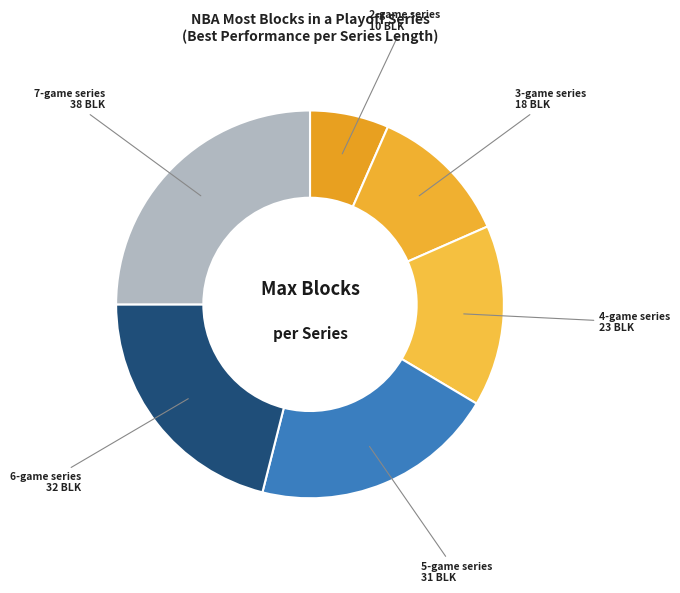

To the nearest percent, what is the average slice percentage?

17%